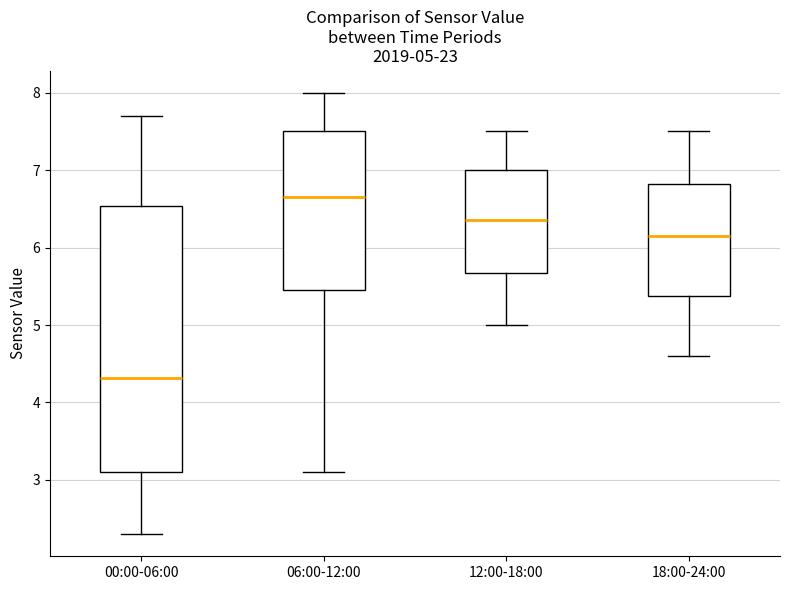

Which box's median line is the highest?

06:00-12:00